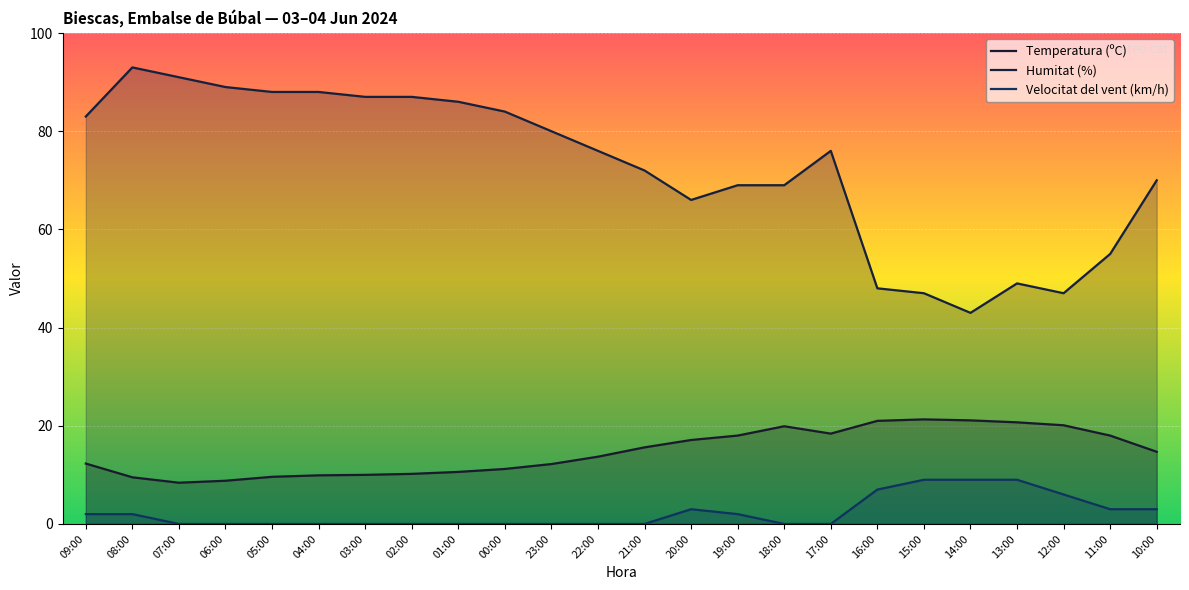

Is the value of Humitat (%) at 04:00 greater than the value of Velocitat del vent (km/h) at 10:00?

Yes